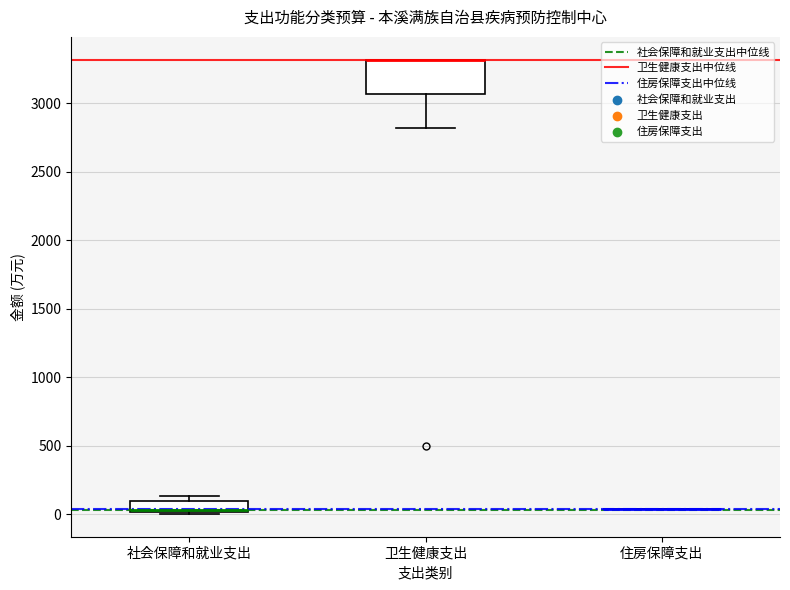

Comparing the boxes themselves (not the whiskers), which one is the tallest?

卫生健康支出